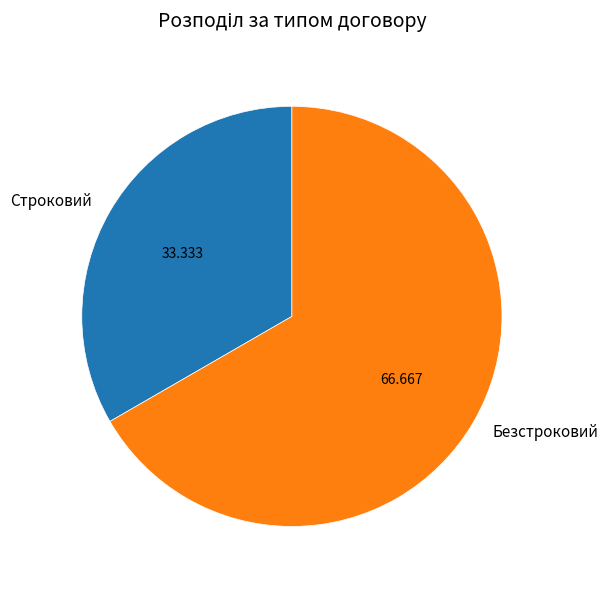

Is it true that Безстроковий is 67% of the pie?

True